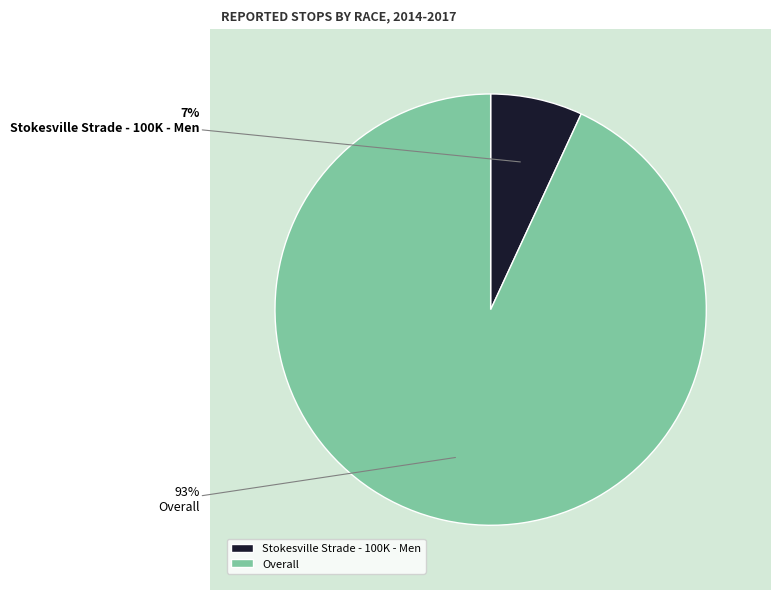

Rank the categories by value from highest to lowest.

Overall, Stokesville Strade - 100K - Men